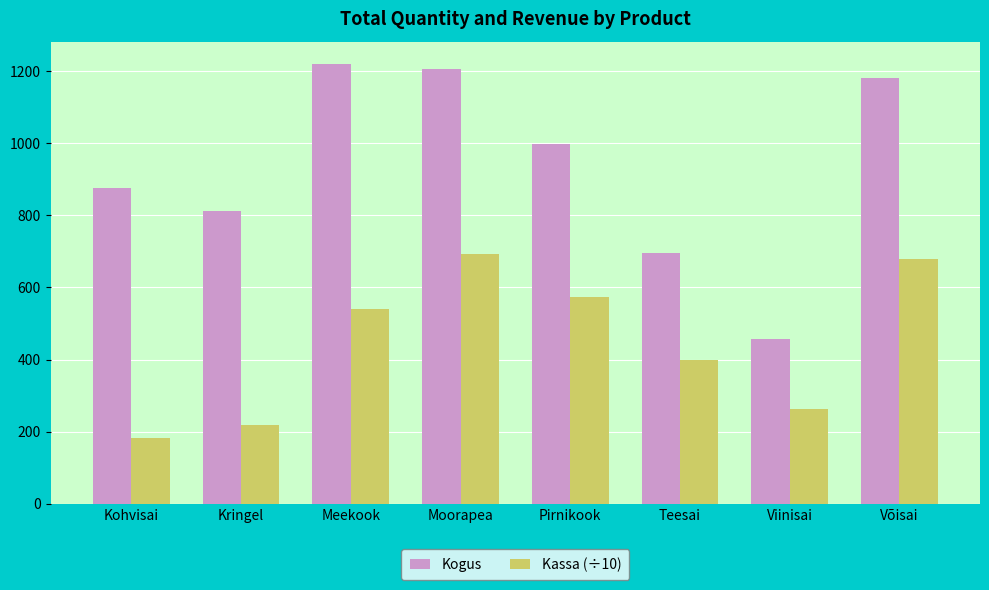

Count the number of data series in this chart.

2